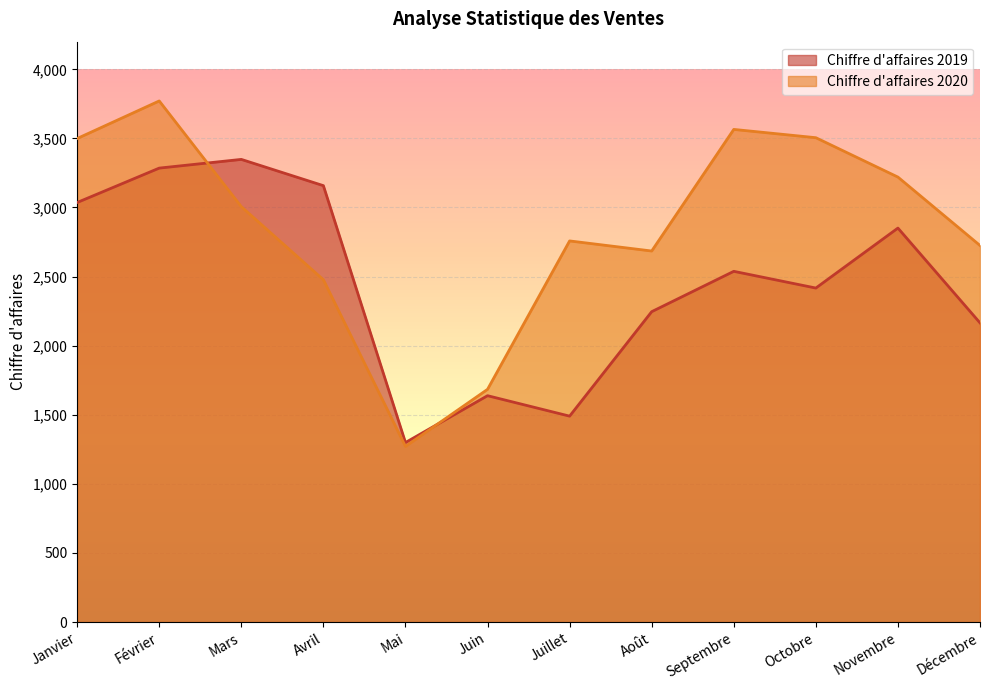

The Chiffre d'affaires 2019 series shows 3285 at Février. True or false?

True